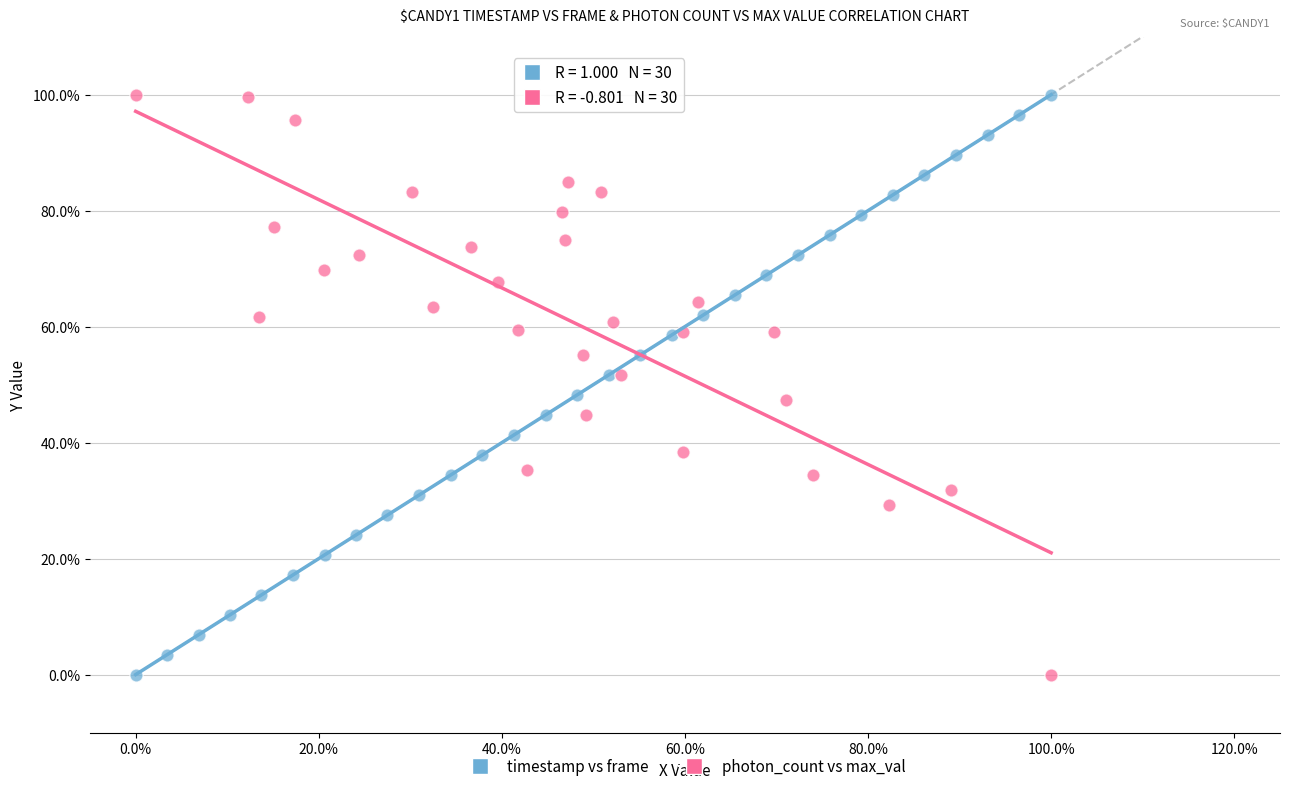

What are all the series names shown in the legend?

timestamp vs frame, photon_count vs max_val